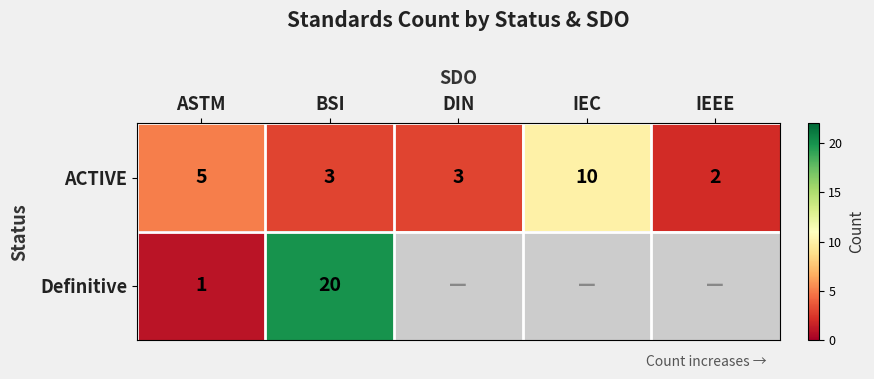

What is the greatest value displayed?

20